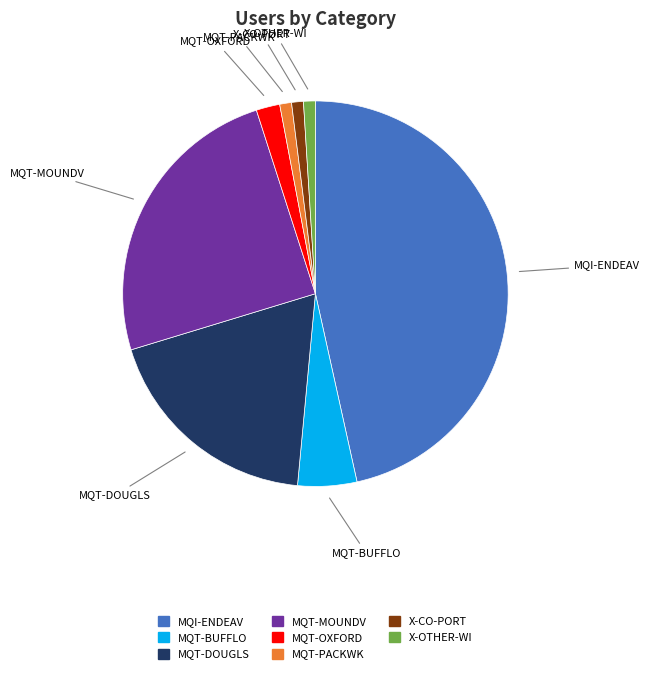

Do X-CO-PORT and X-OTHER-WI together represent more than half of the pie?

No